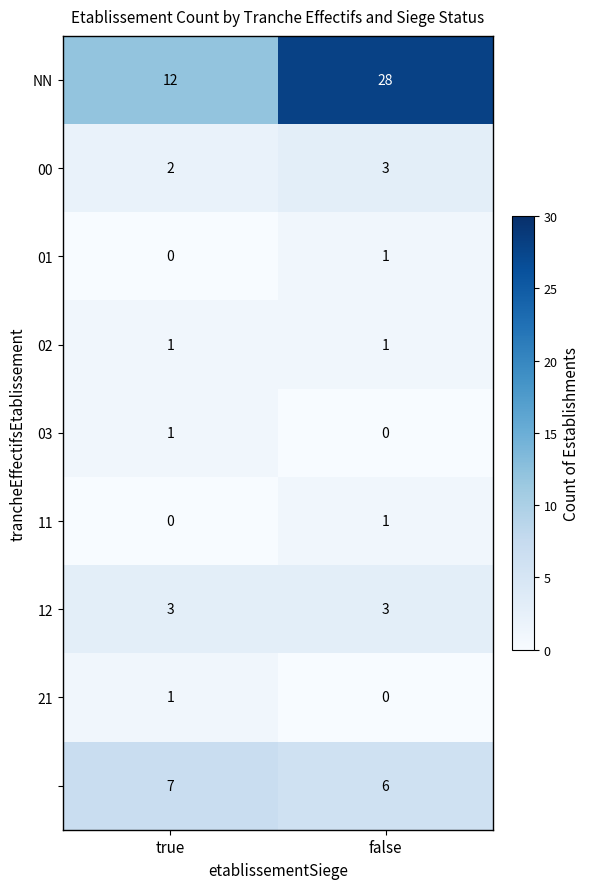

Count the number of categories in the chart.

2